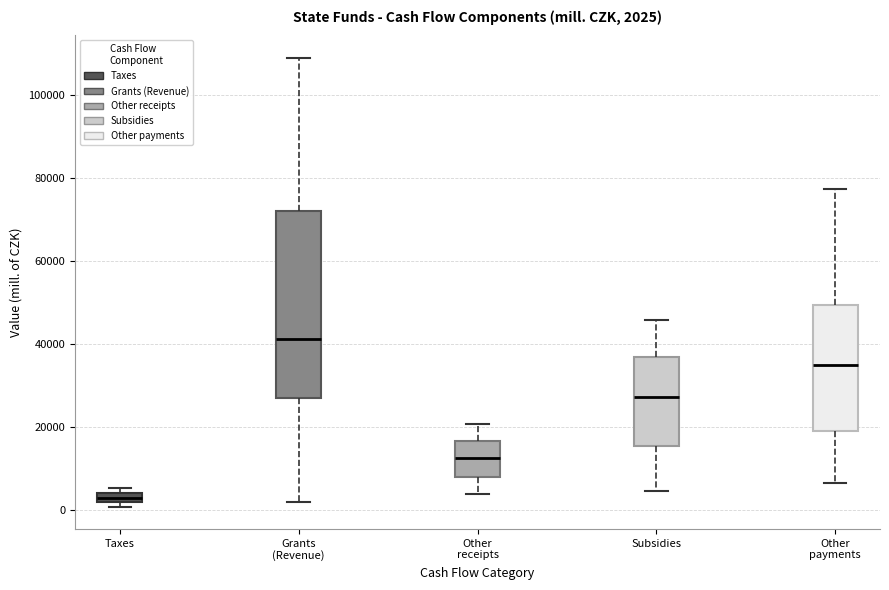

Which box is the tallest, from its lower edge to its upper edge?

Grants (Revenue)